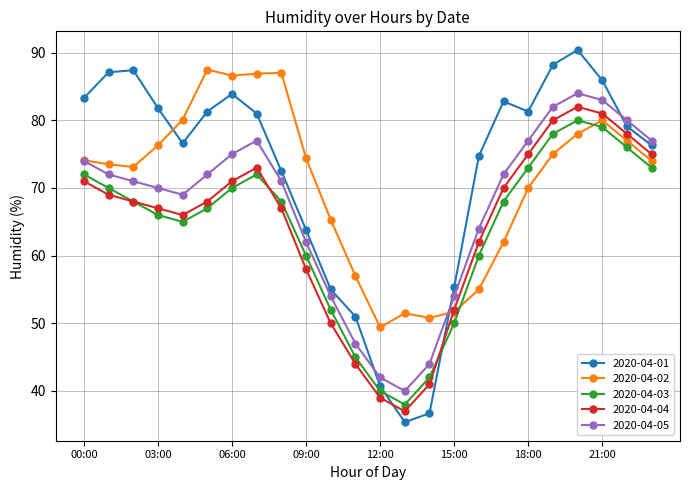

How many interior local peaks does the 2020-04-01 series have?

4